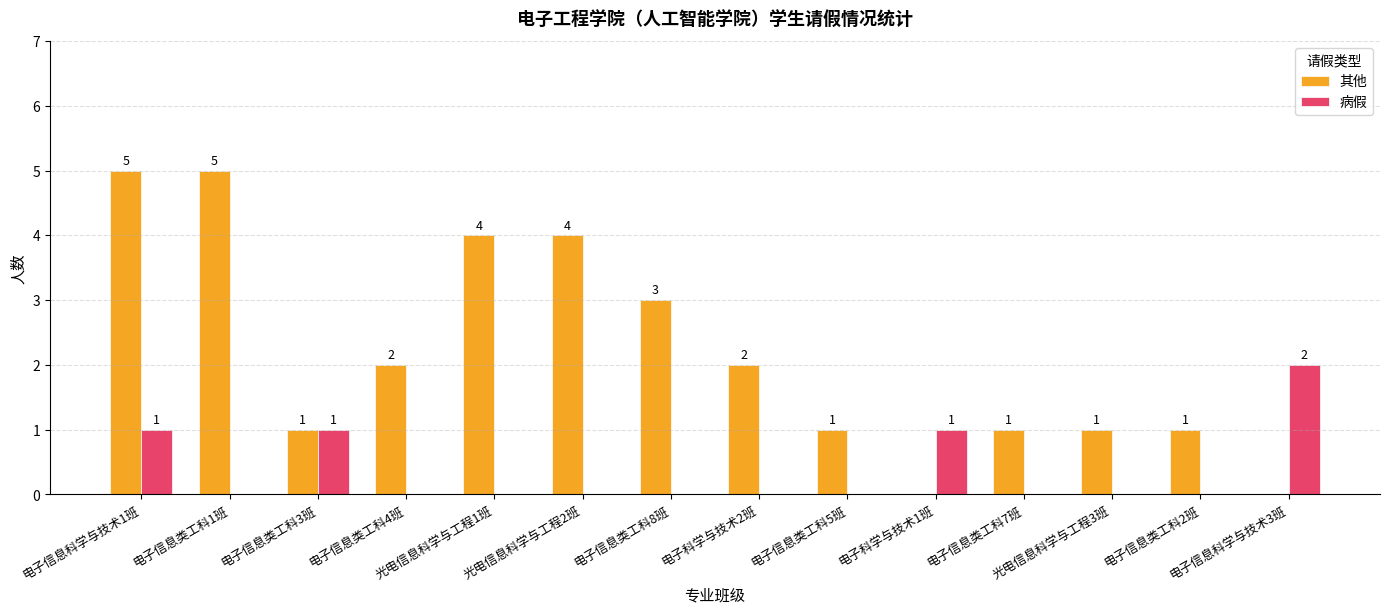

How many values in the 病假 series exceed 0?

4